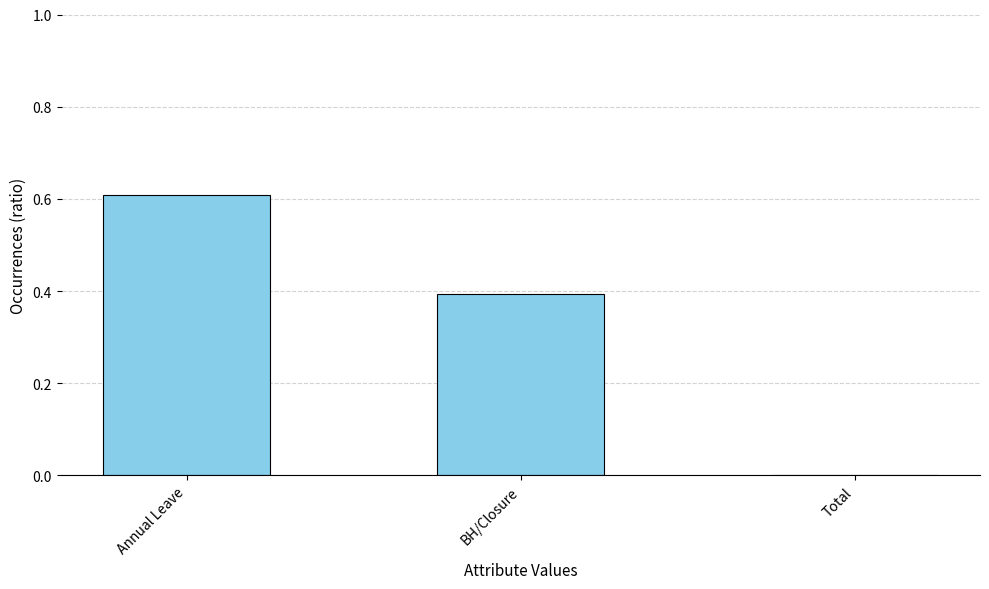

Between BH/Closure and Annual Leave, which is larger?

Annual Leave